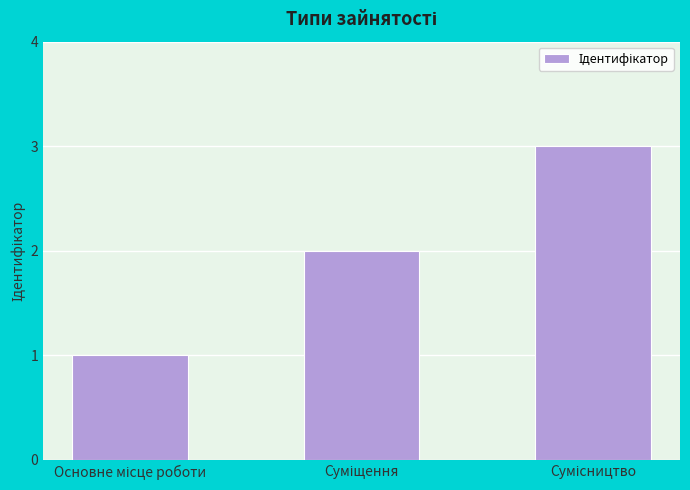

What is the average value?

2